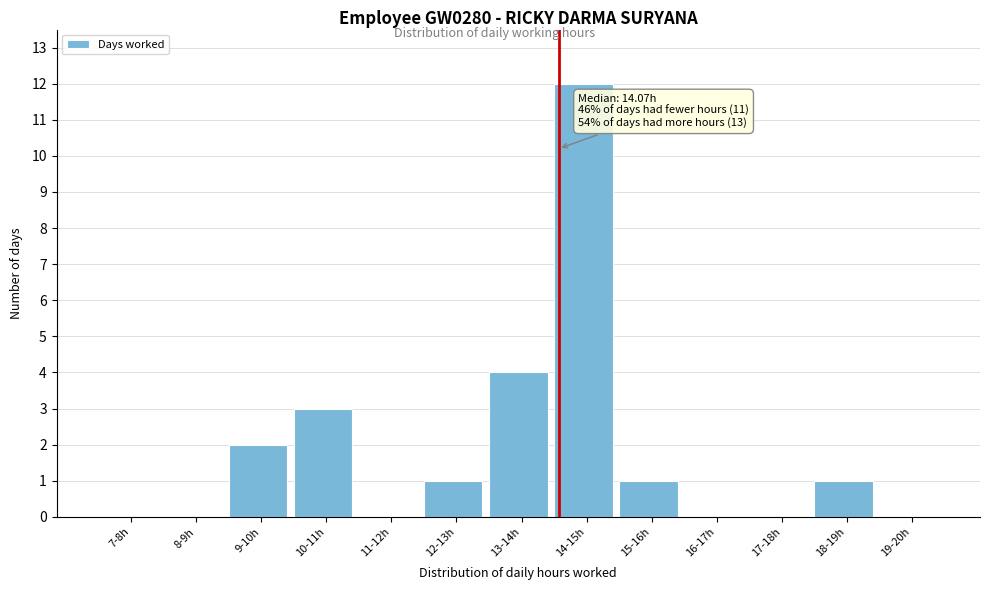

Reading left to right, transcribe all the data shown in this chart.

7-8h=0	8-9h=0	9-10h=2	10-11h=3	11-12h=0	12-13h=1	13-14h=4	14-15h=12	15-16h=1	16-17h=0	17-18h=0	18-19h=1	19-20h=0